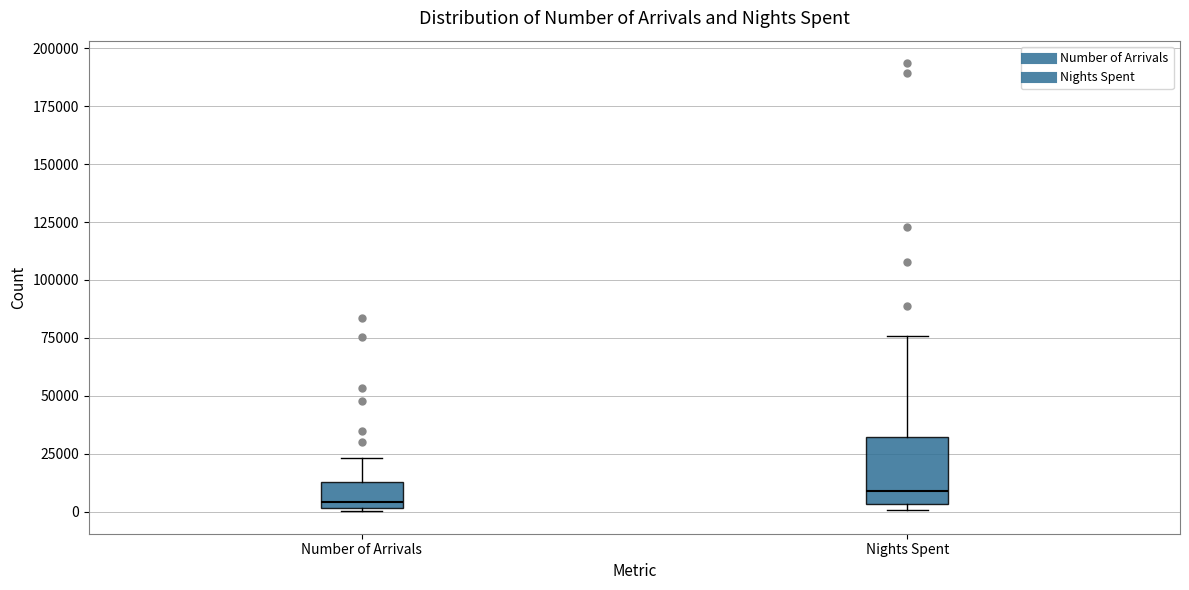

Which box is the tallest, from its lower edge to its upper edge?

Nights Spent